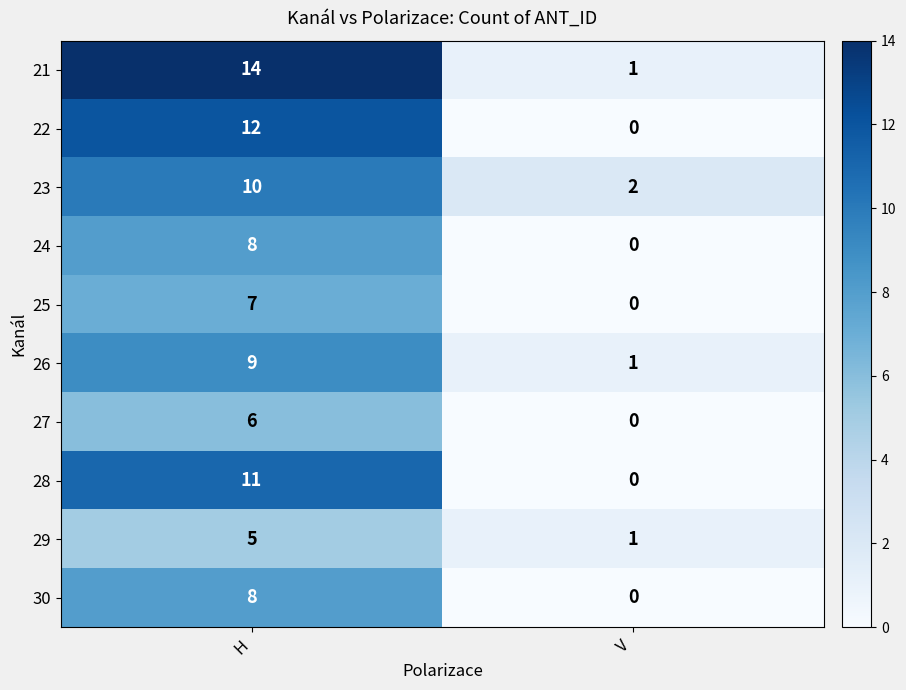

At how many categories does at least one series exceed 11?

1